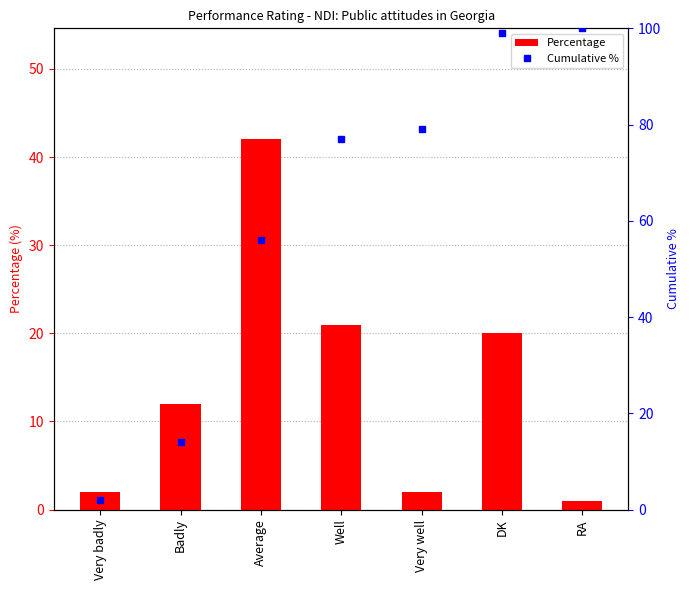

Reading left to right, transcribe all the data shown in this chart.

Percentage: 2	12	42	21	2	20	1
Cumulative %: 2	14	56	77	79	99	100